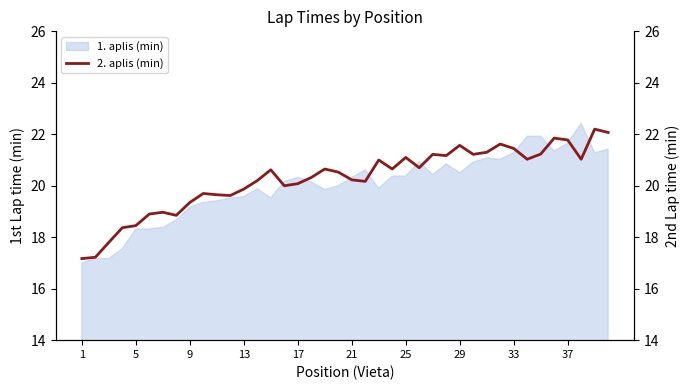

What is the minimum value for 1. aplis (min)?

17.0